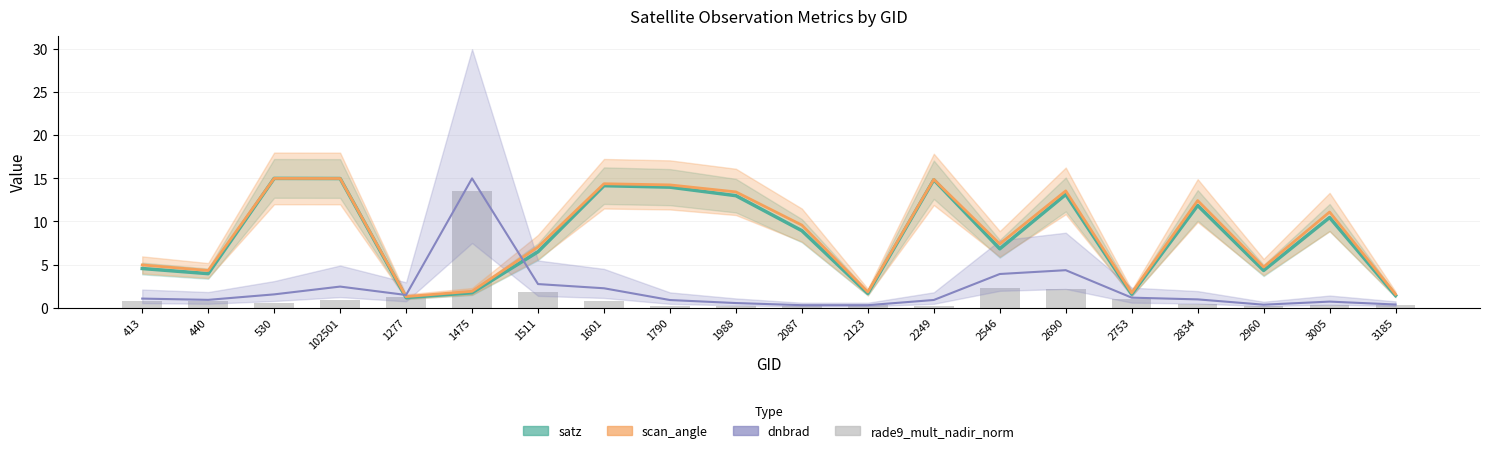

Which label corresponds to the smallest value in the chart?

1988